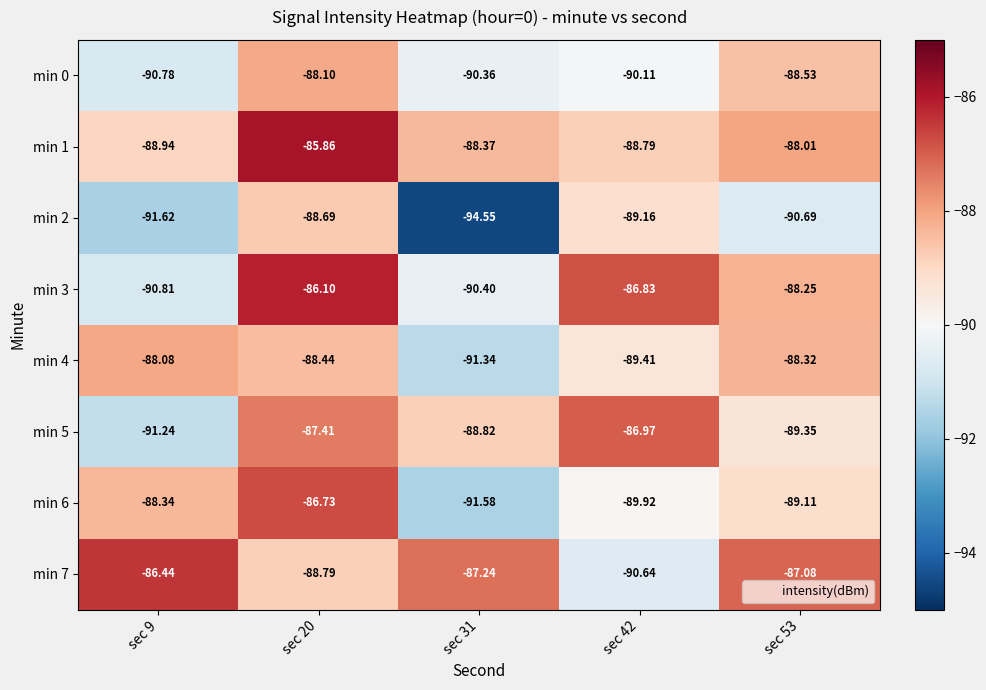

Which series has the largest total across all categories?

min 1